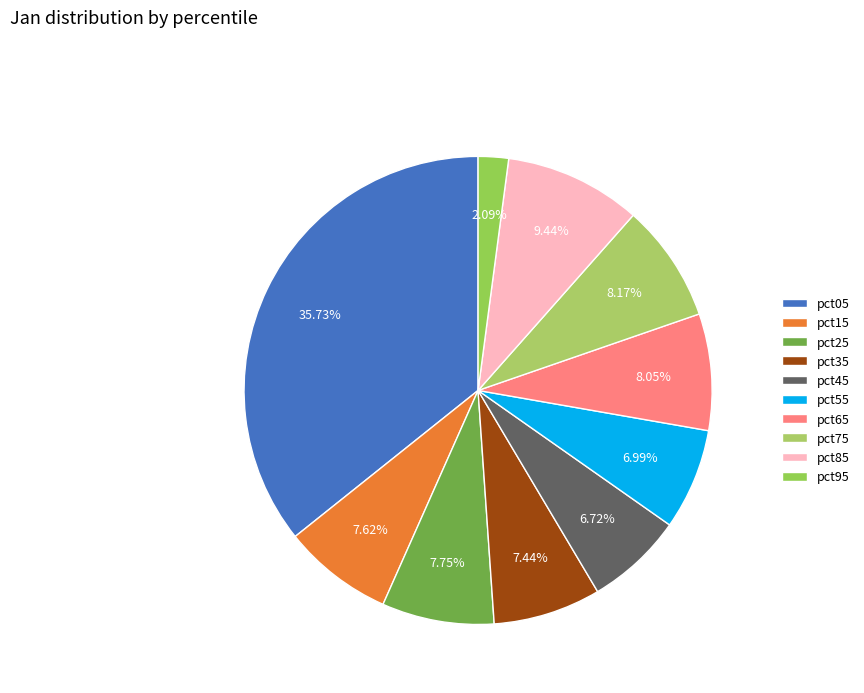

What percentage is the pct45 slice, to the nearest percent?

7%